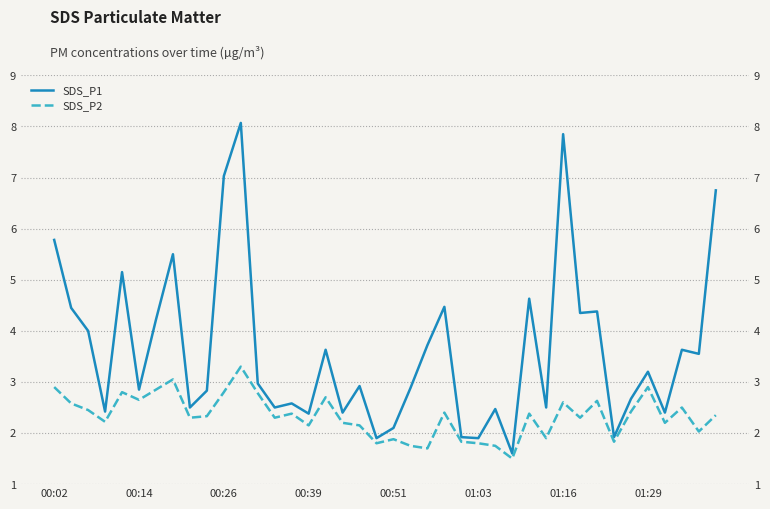

What is the total value across all series at 23?

6.9